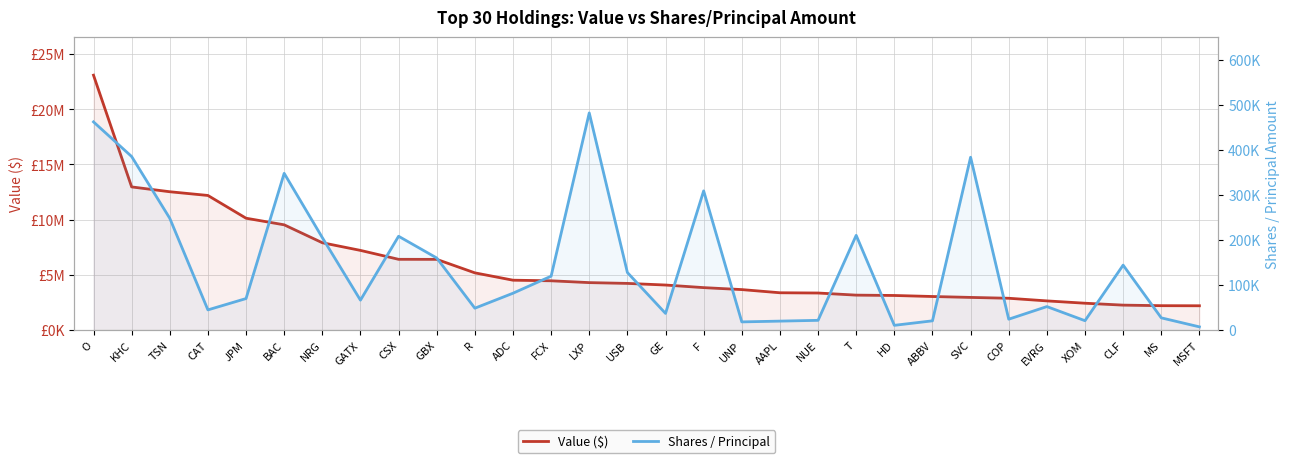

What is the sum of all Value ($) values?

176015261